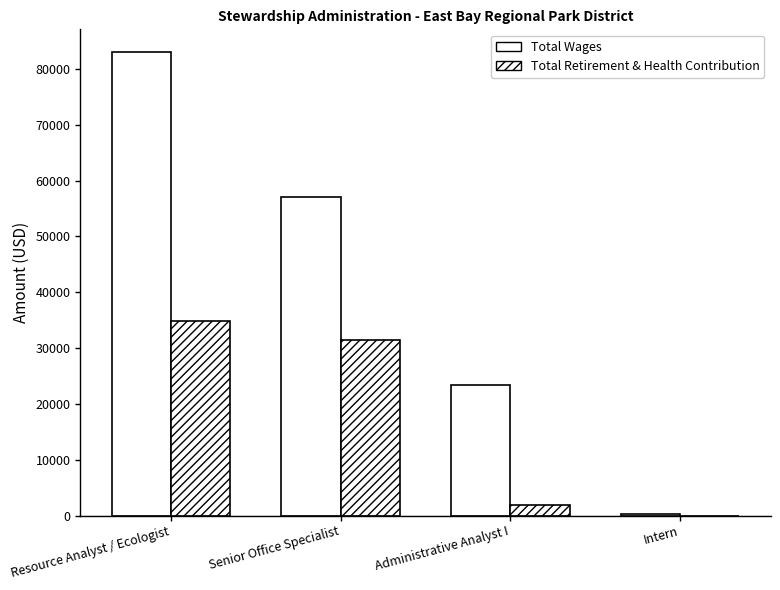

Reading left to right, list all the values displayed in this chart.

Total Wages: Resource Analyst / Ecologist=82955	Senior Office Specialist=57102	Administrative Analyst I=23299	Intern=357
Total Retirement & Health Contribution: Resource Analyst / Ecologist=34794	Senior Office Specialist=31520	Administrative Analyst I=1870	Intern=0